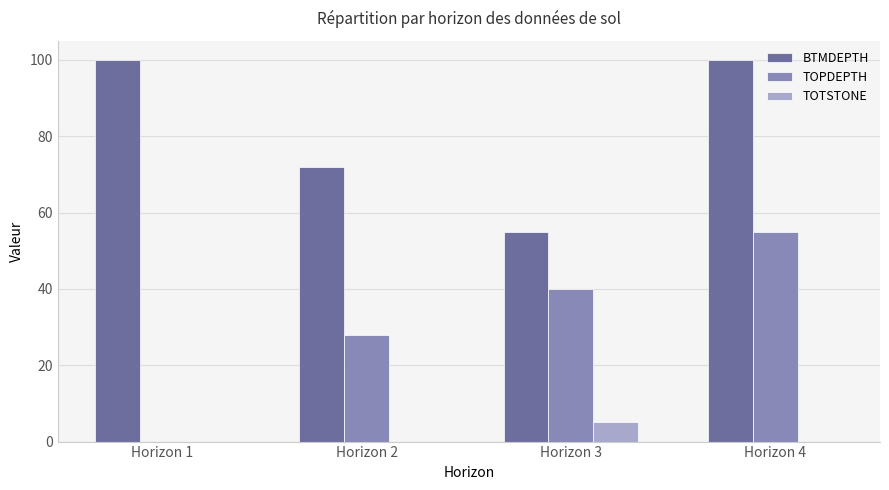

Reading right to left, extract all data points from this chart.

BTMDEPTH: 100	55	72	100
TOPDEPTH: 55	40	28	0
TOTSTONE: 0	5	0	0